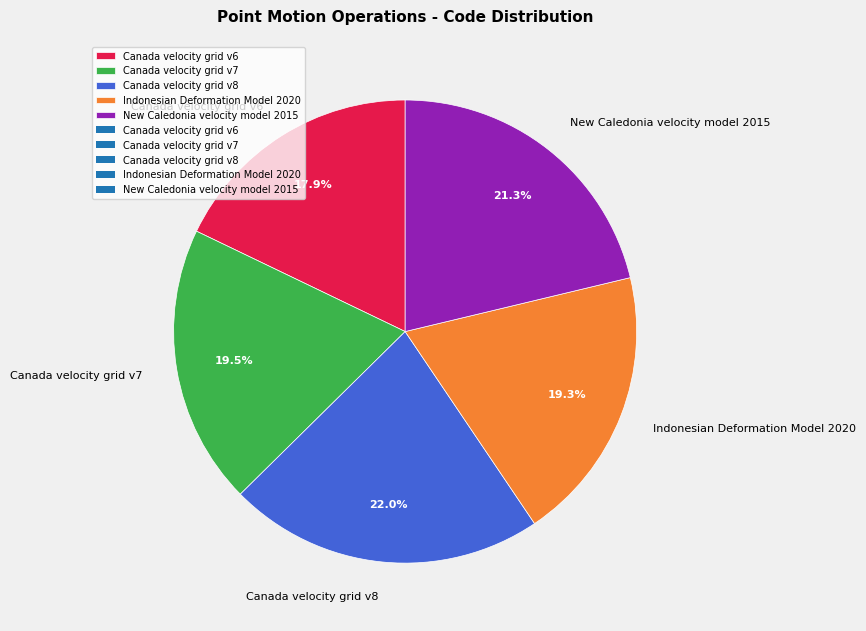

To the nearest percent, what is the difference between the Canada velocity grid v8 and Canada velocity grid v6 slice percentages?

4%